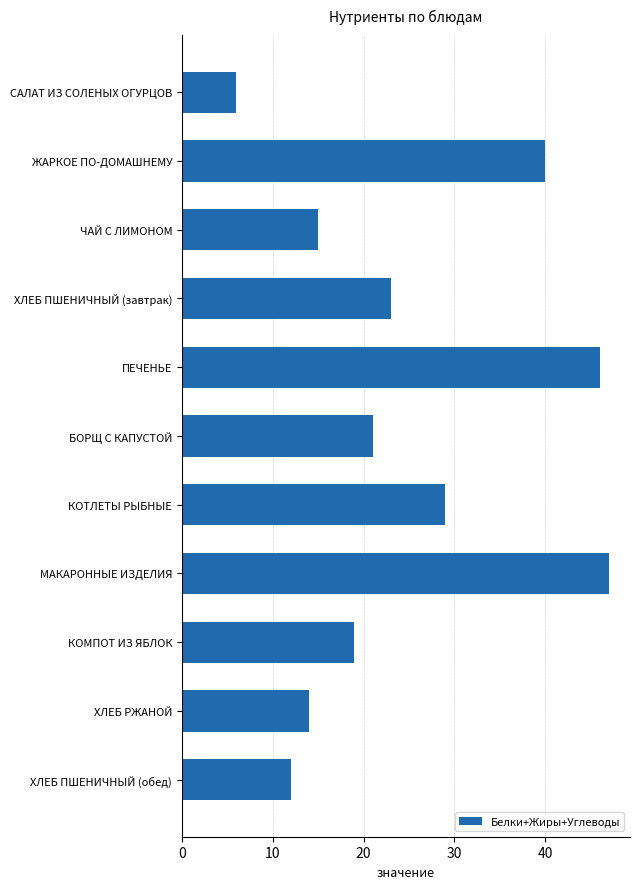

What is the average value?

25